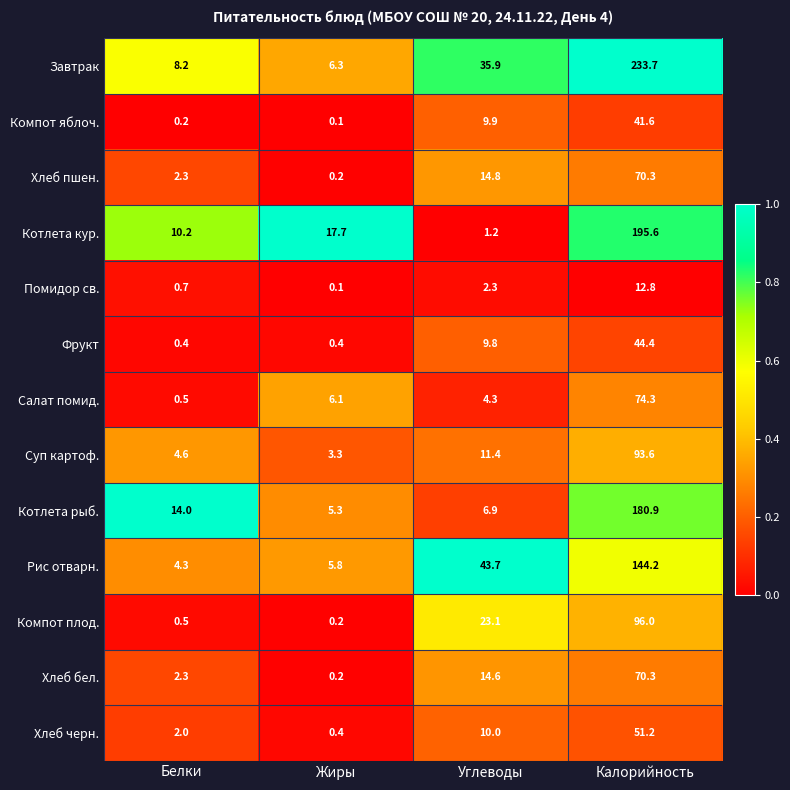

What is the total value across all series at Жиры?

46.1